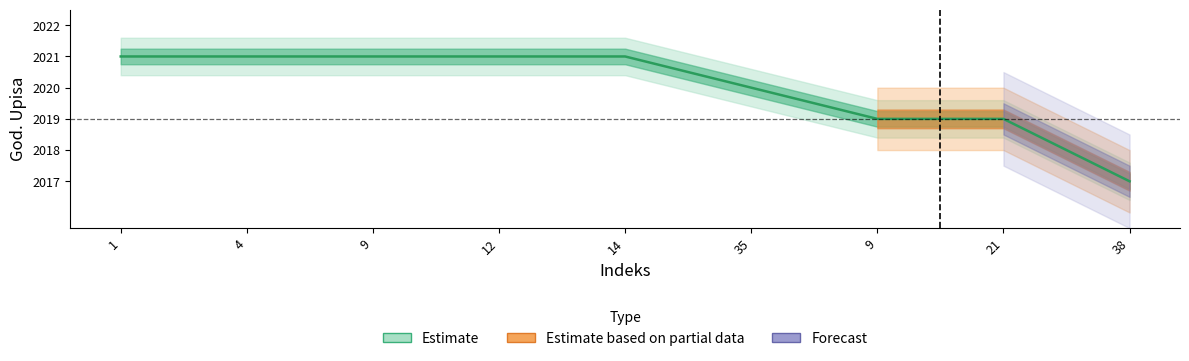

Rank the categories by value from highest to lowest.

1, 4, 9, 12, 14, 35, 9, 21, 38